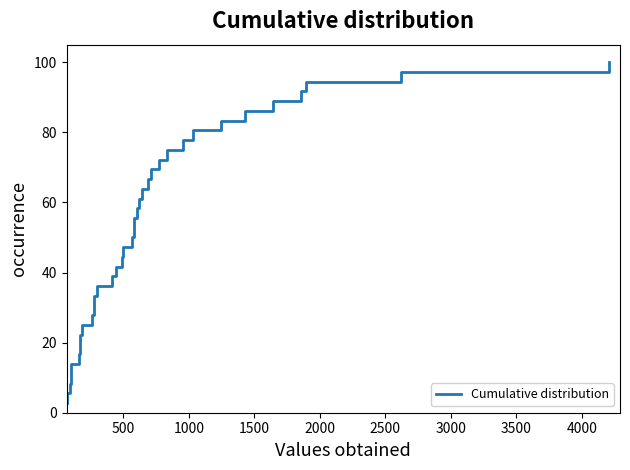

Does the chart have visible grid lines?

No